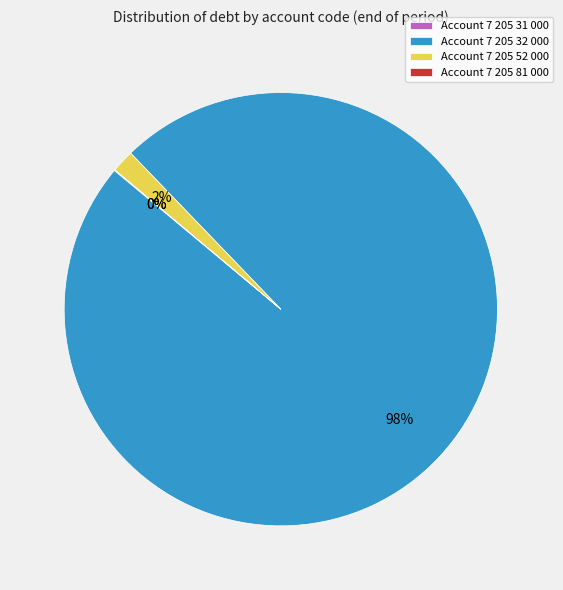

What is the largest slice in the pie chart?

Account 7 205 32 000